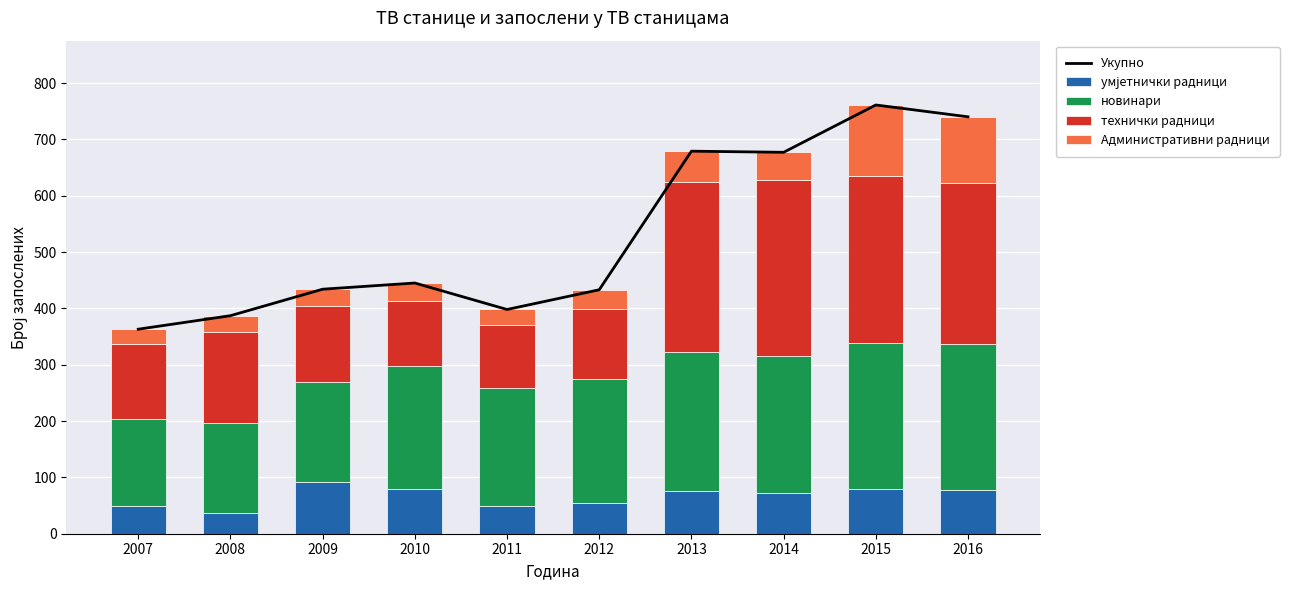

At which label is технички радници closest to 211?

2008